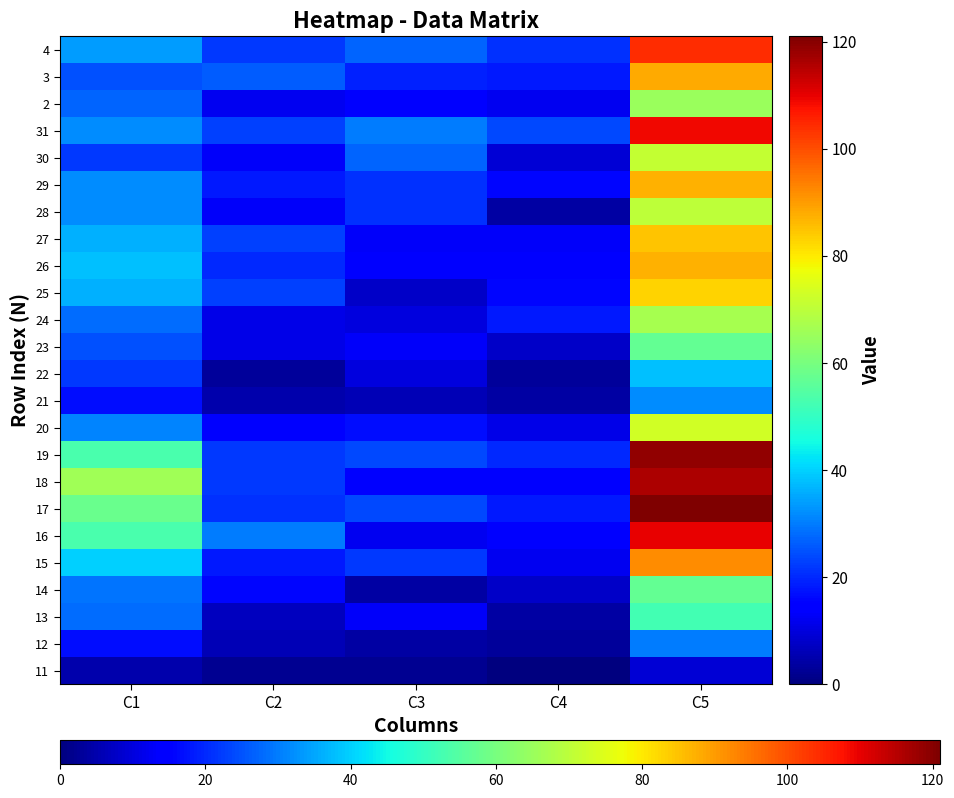

Between C5 and C1, which is larger?

C5